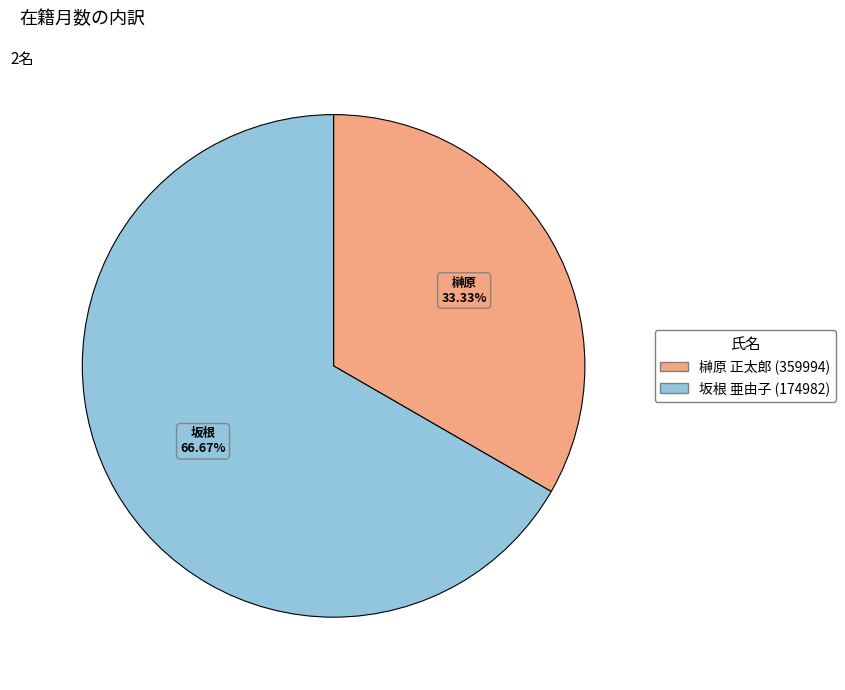

Rank the categories by value from highest to lowest.

坂根 亜由子 (174982), 榊原 正太郎 (359994)